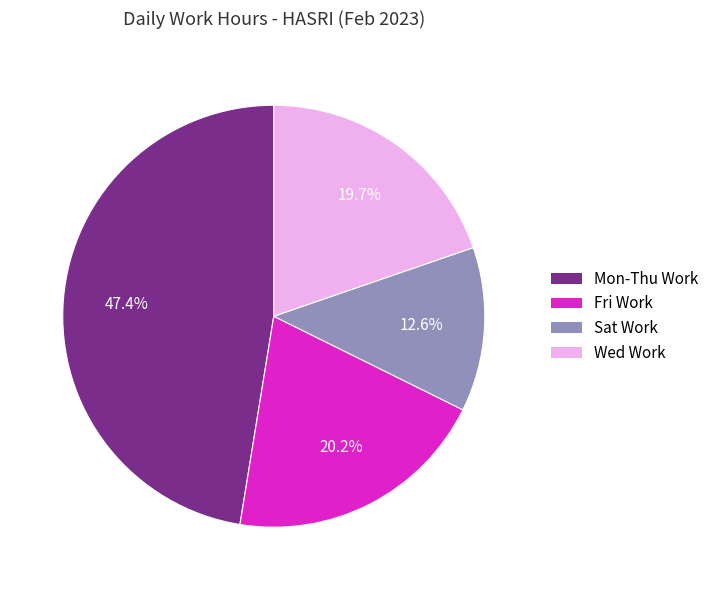

Does any single category account for the majority?

No